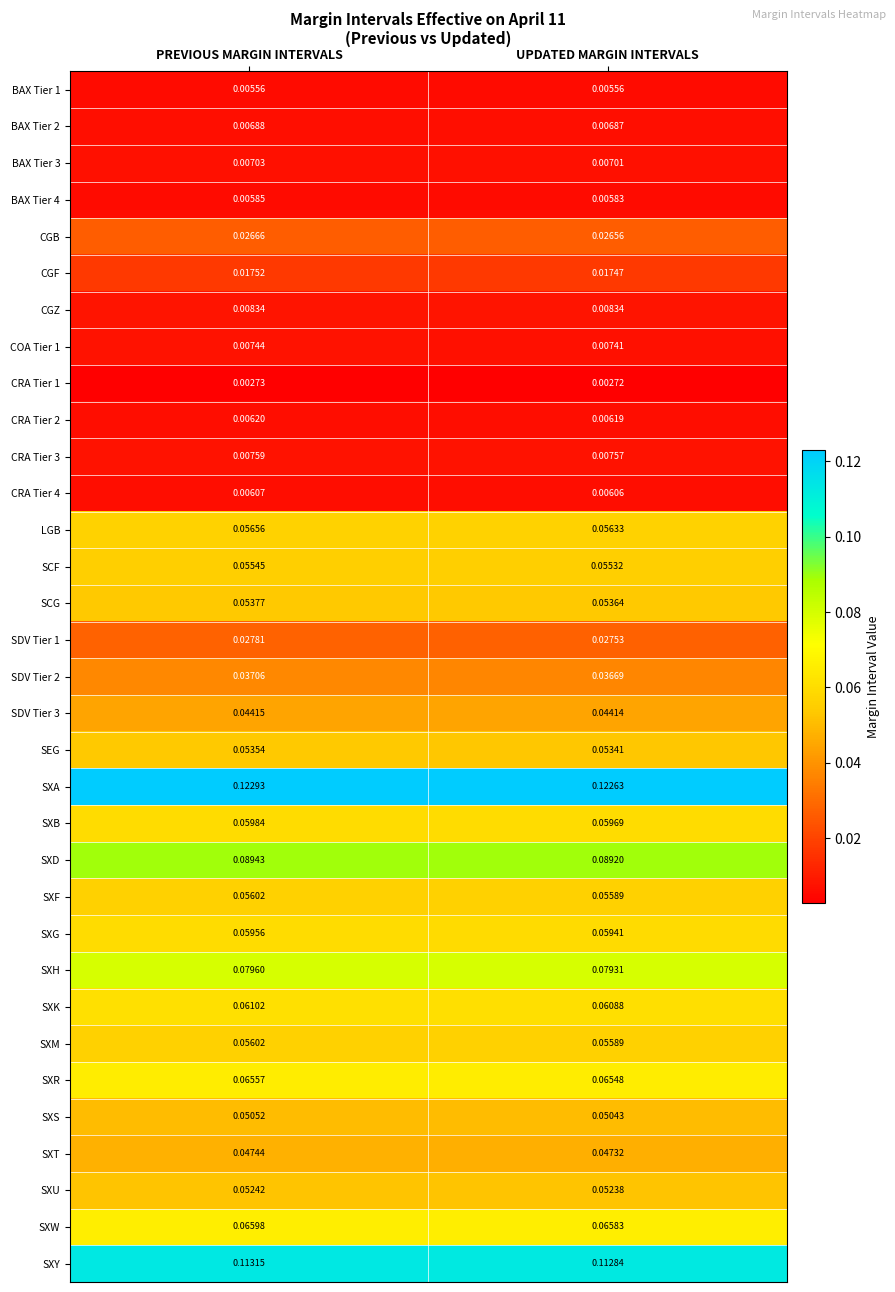

Which category has the highest value across all series?

PREVIOUS MARGIN INTERVALS